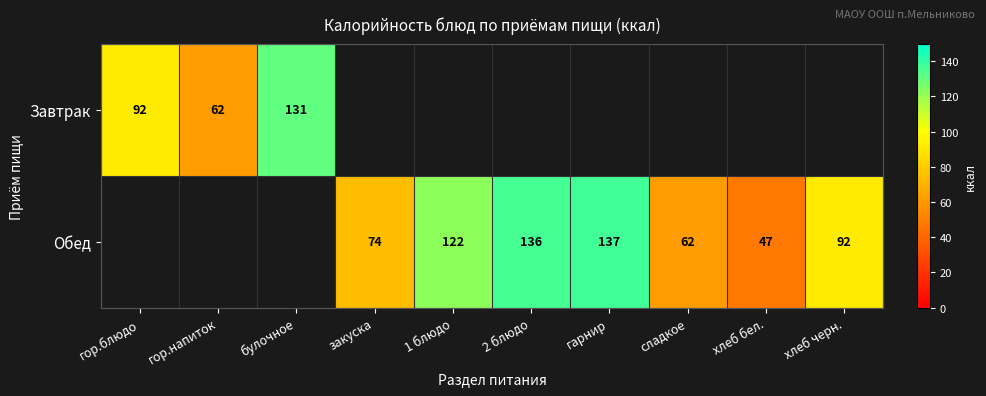

The Обед series shows 30 at хлеб черн.. True or false?

False